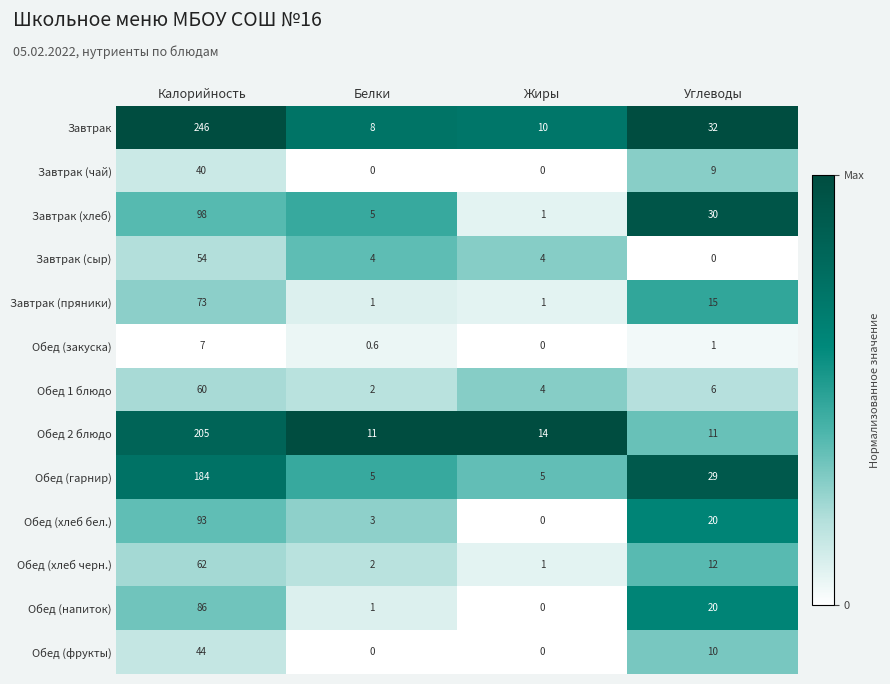

Where is Обед (напиток) nearest to the value 43?

Углеводы